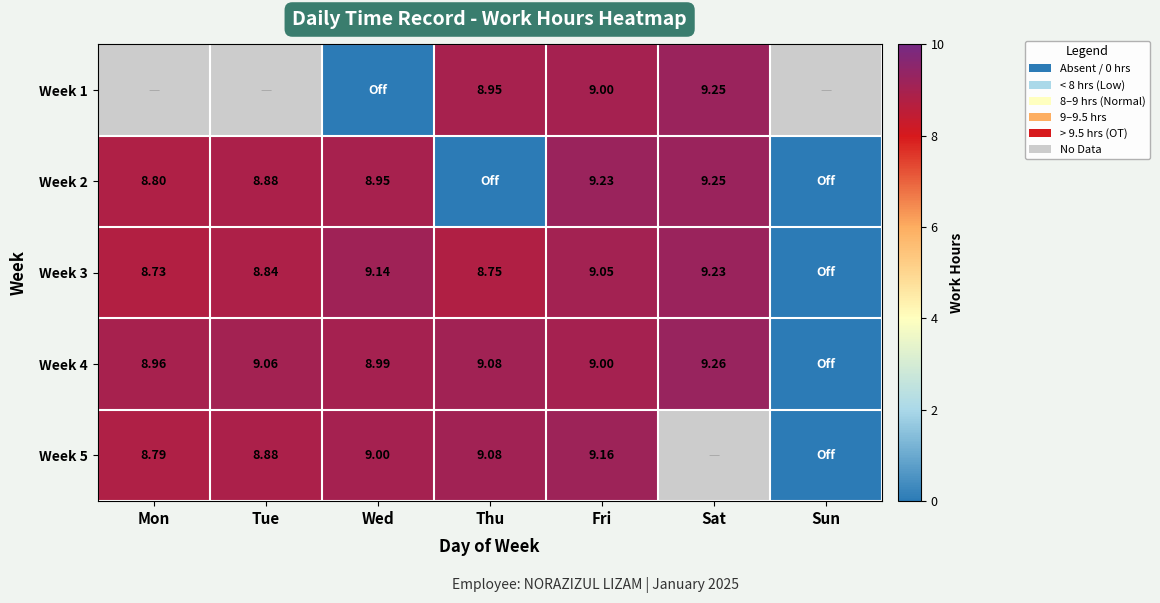

What is the difference between the maximum and minimum values in the Week 3 series?

9.2